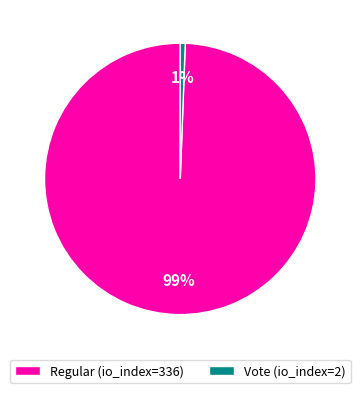

To the nearest percent, what is the average slice percentage?

50%